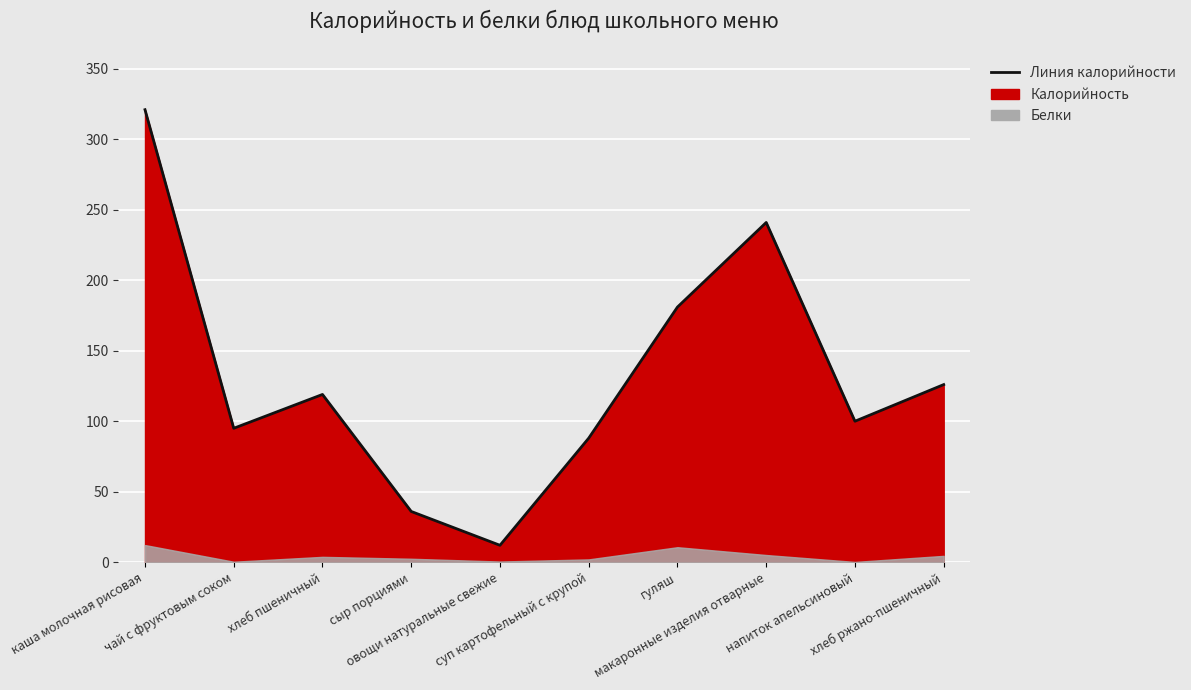

What is the change in value from сыр порциями to овощи натуральные свежие?

-24